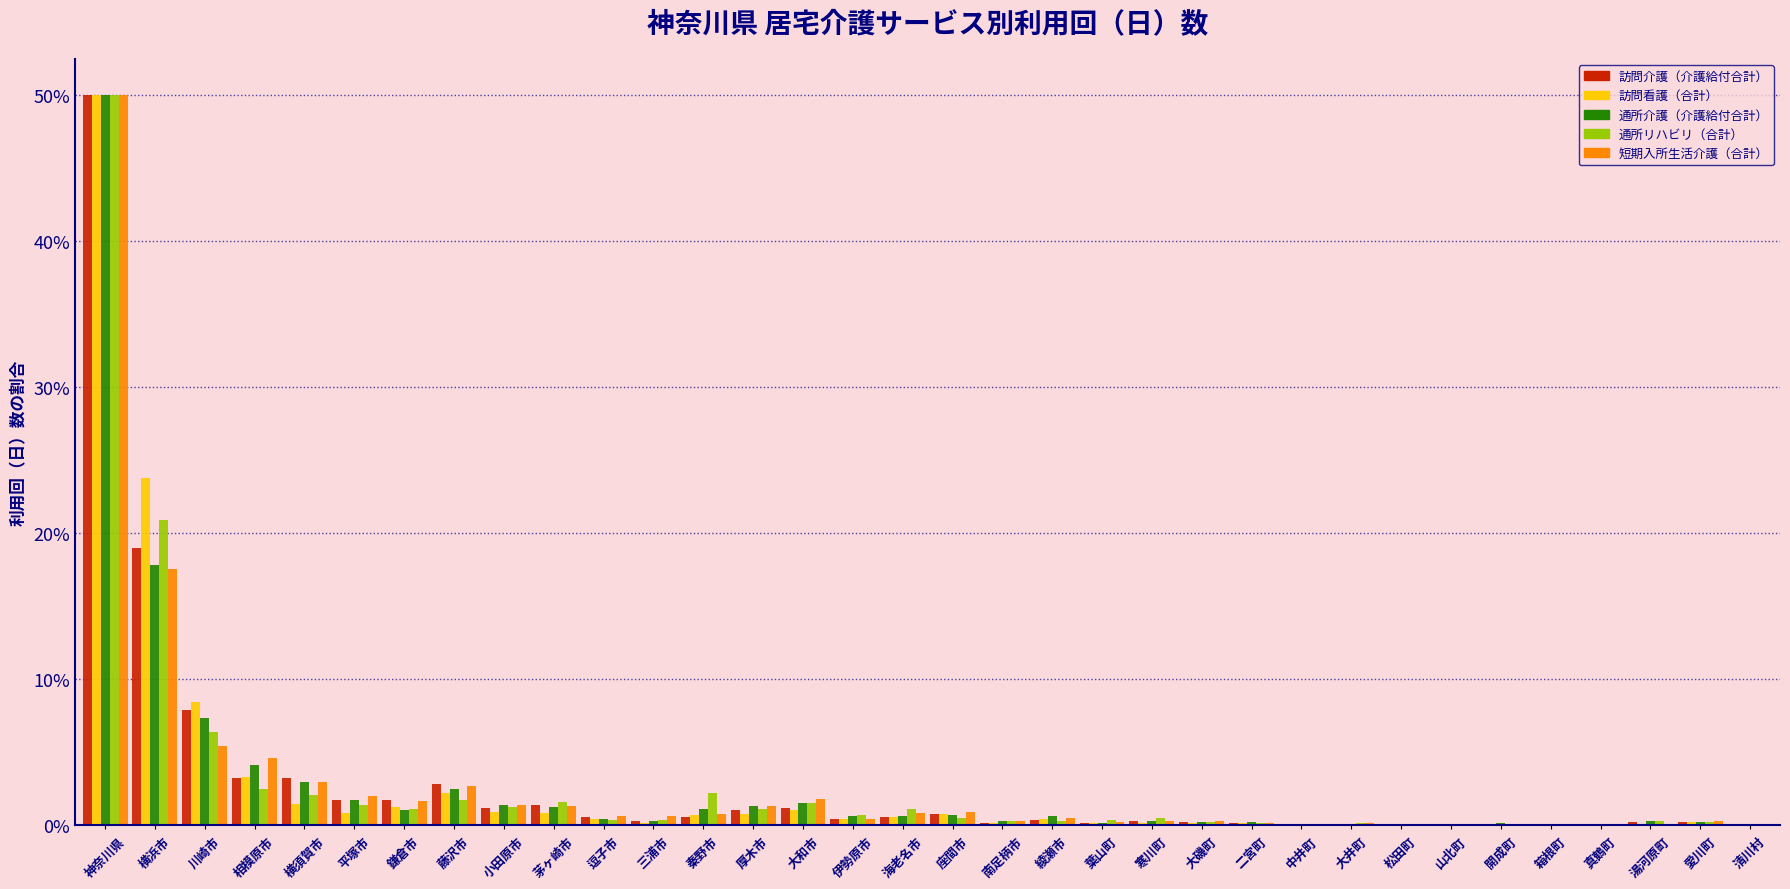

Does the chart contain stacked bars?

No